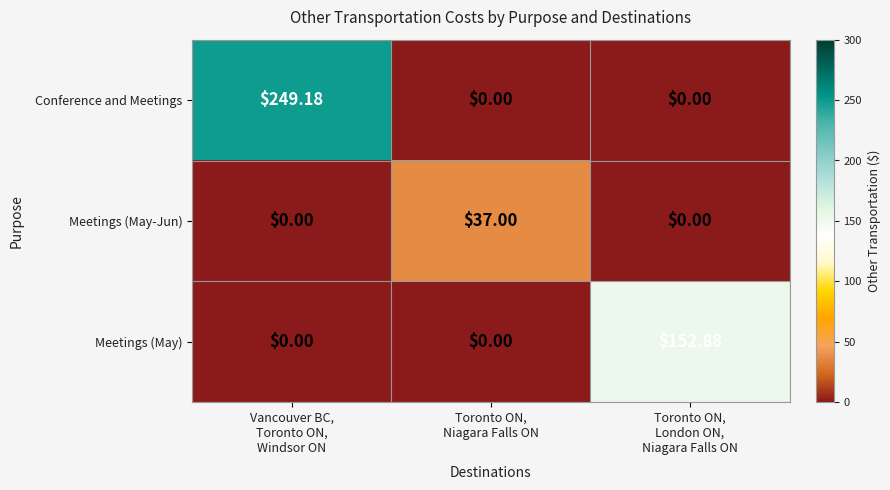

List the series in order of their peak value, highest first.

Conference and Meetings, Meetings (May), Meetings (May-Jun)